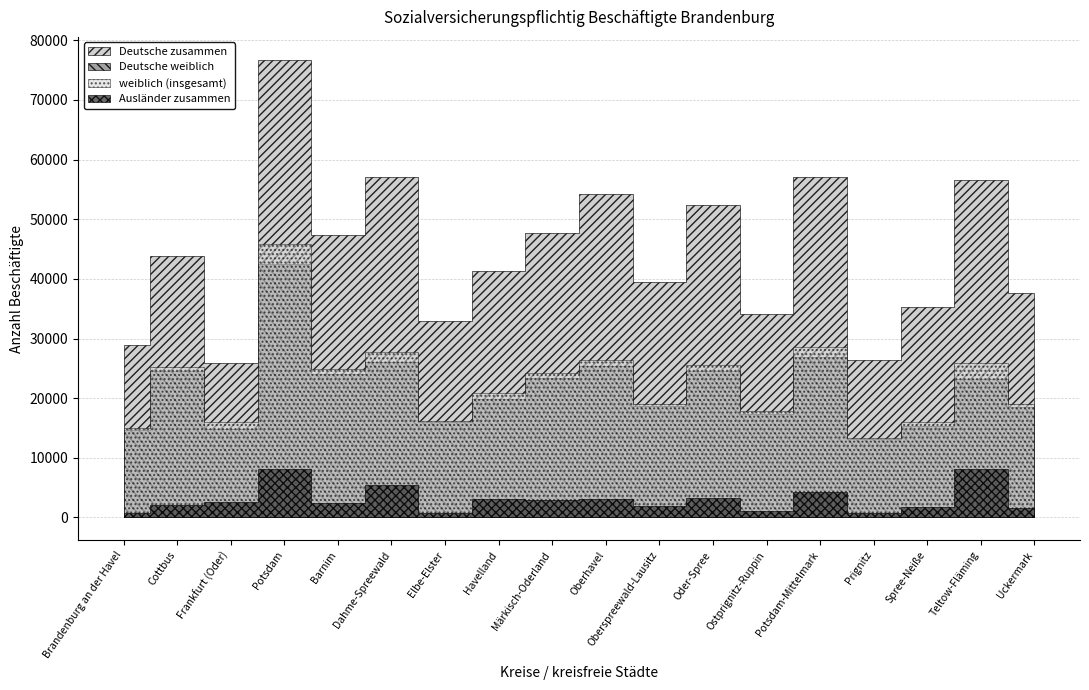

True or false: Deutsche zusammen and weiblich (insgesamt) cross at least once.

False